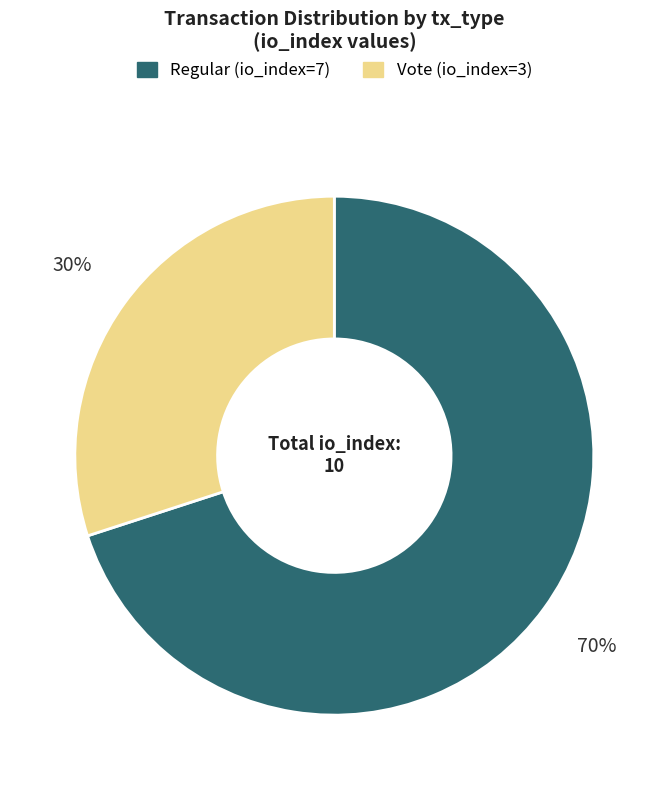

Which has a higher value, Regular or Vote?

Regular